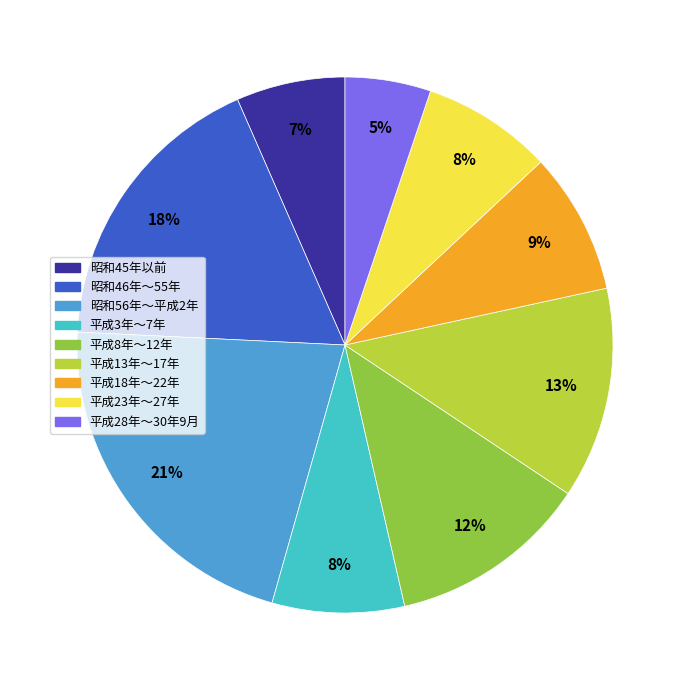

Count the number of slices in the pie.

9